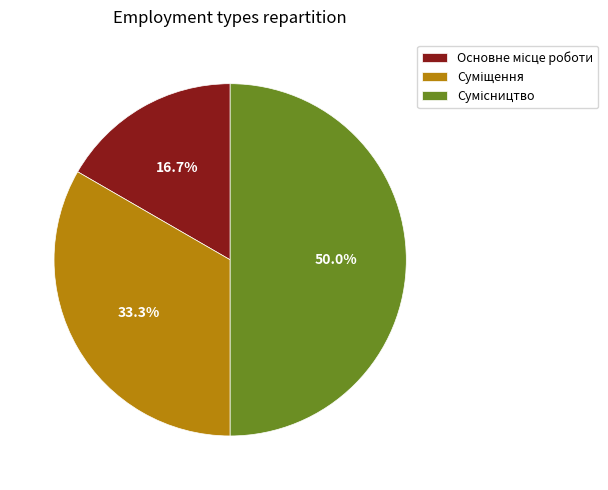

How many segments does this pie chart have?

3